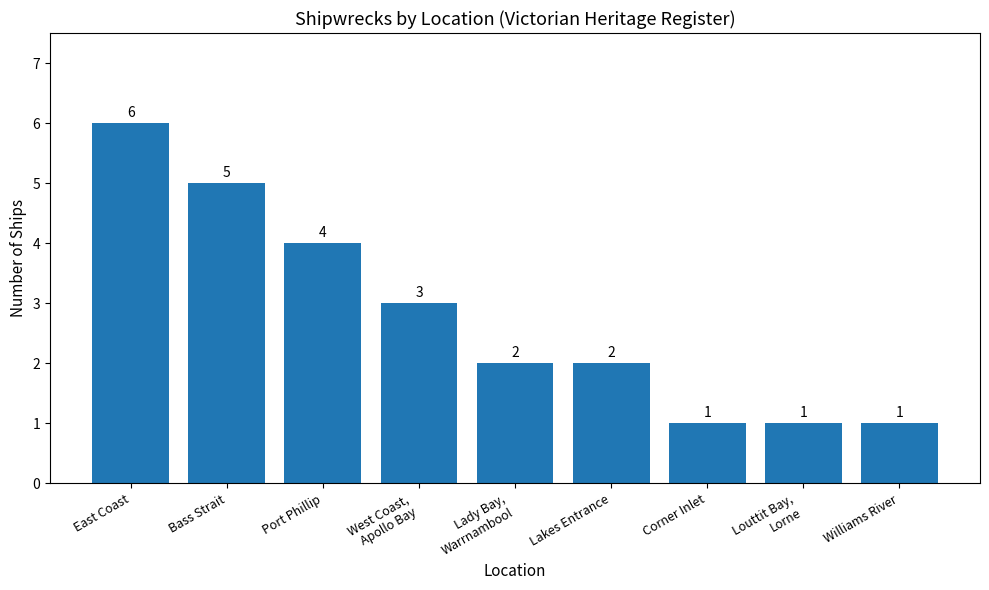

What position from the left is West Coast,
Apollo Bay?

4